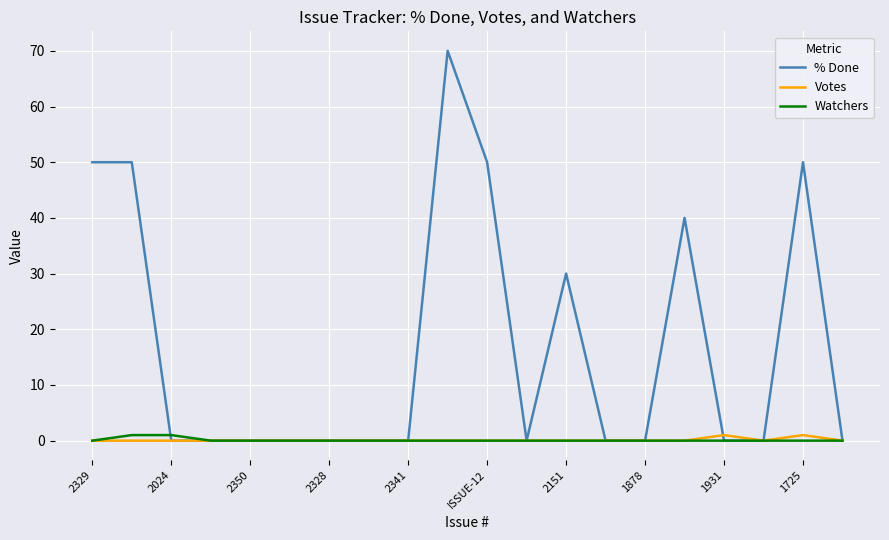

Which series has the largest range (max minus min)?

% Done